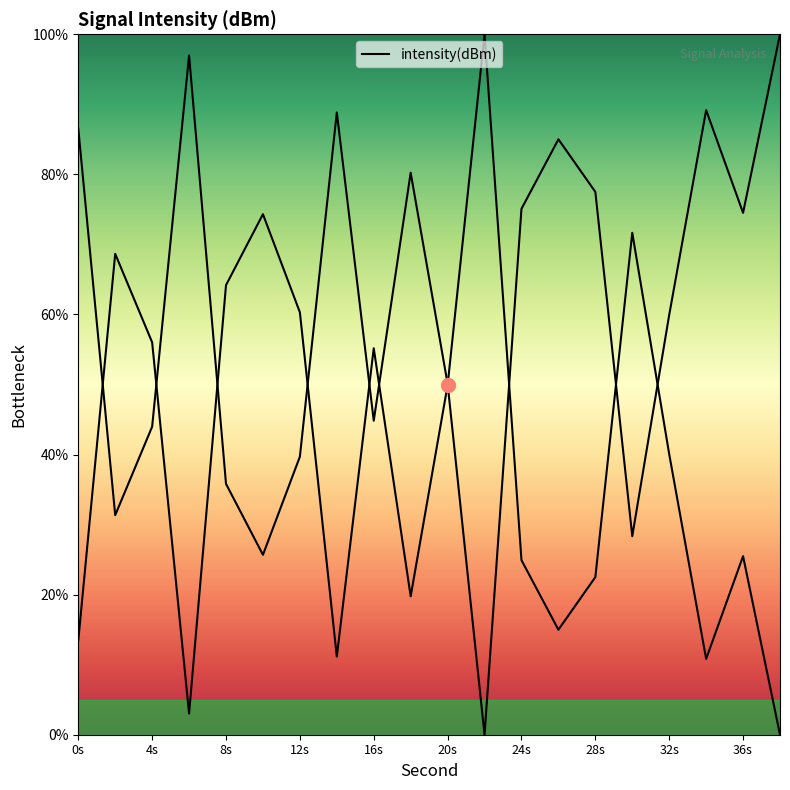

How many points are lower than both their immediate neighbors (excluding endpoints)?

5